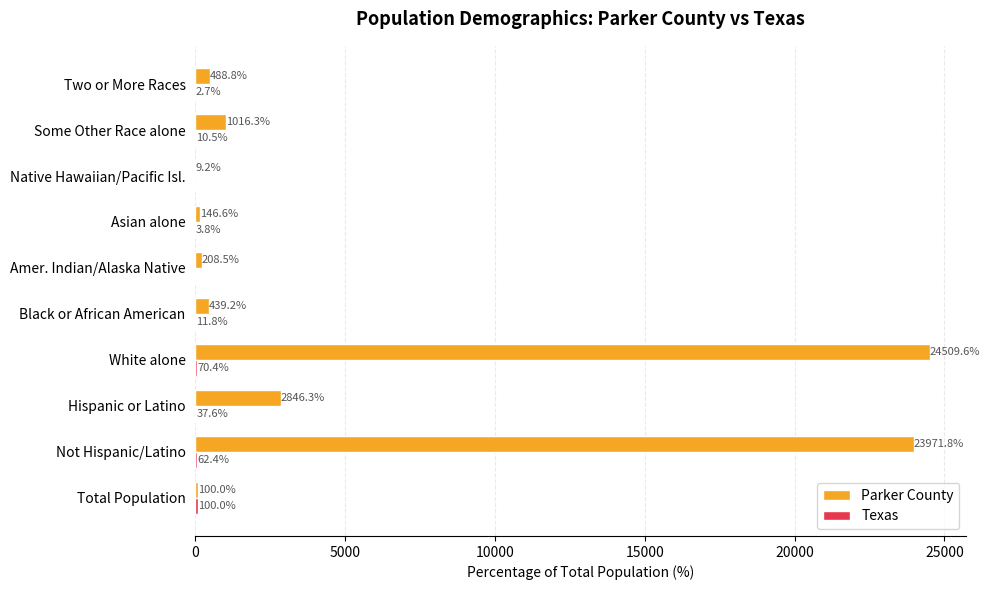

At which category is the sum across all series the highest?

White alone